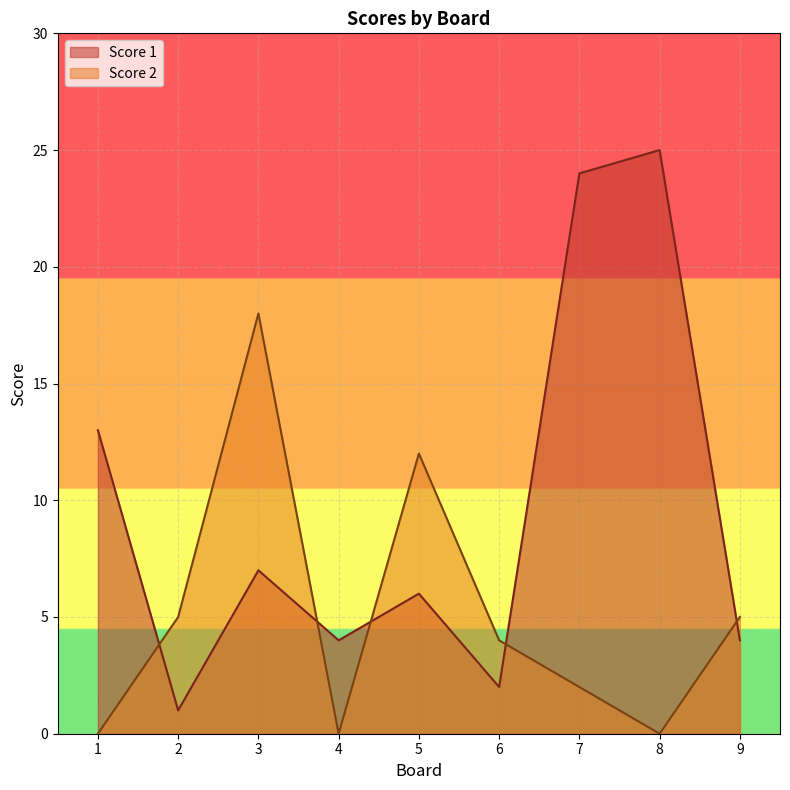

Which series ends up on top after the final intersection of Score 1 and Score 2?

Score 2